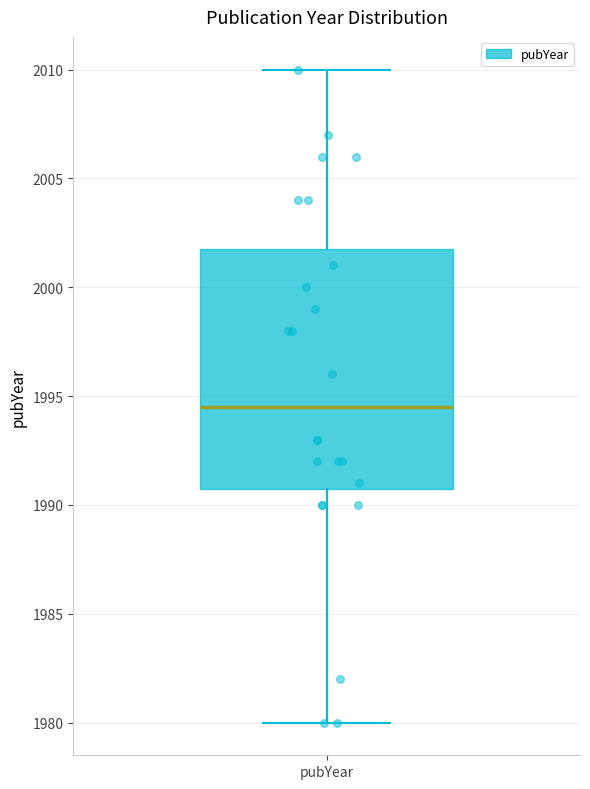

Read this box plot against the y-axis: the position of the median line, the range covered by the box, and the ends of both whiskers. The values are not printed on the chart, so give them approximately, as read against the axis.

median 1994.5, box 1991.0 to 2002.0, whiskers 1980.0 to 2010.0